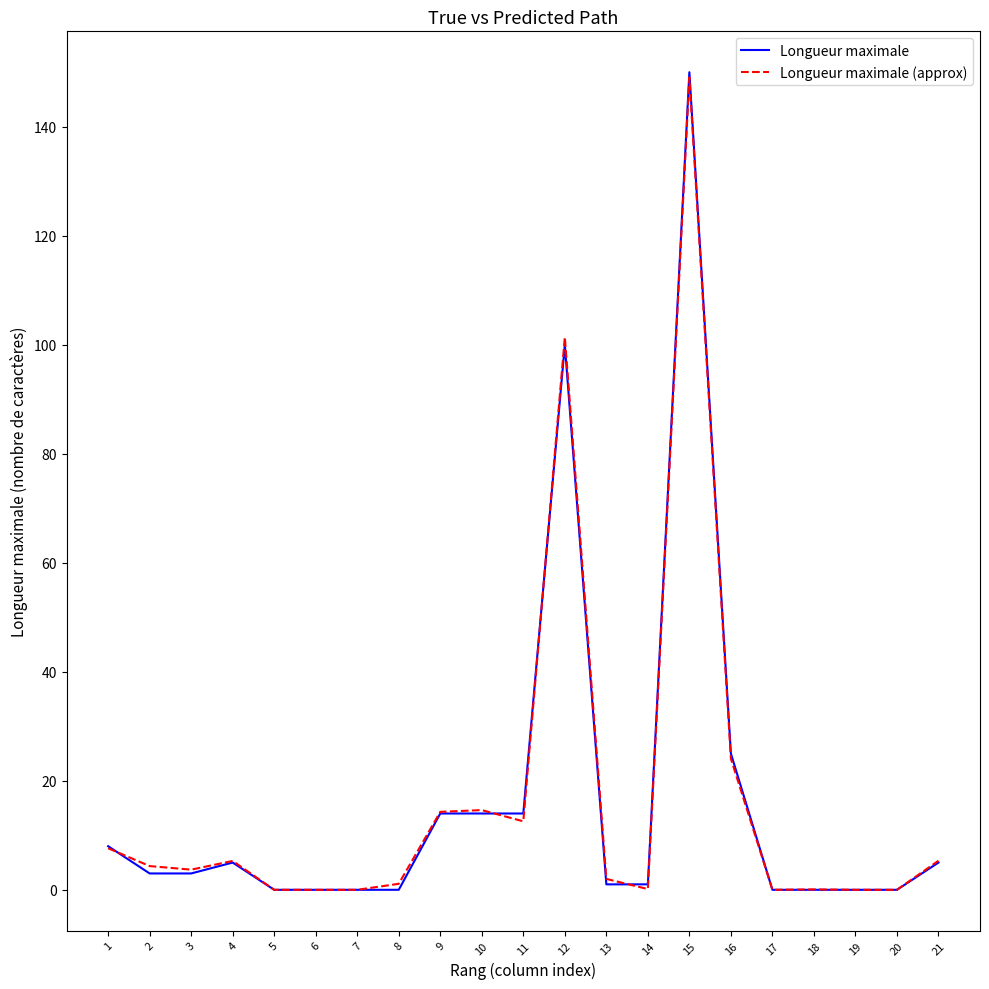

At which label is Longueur maximale closest to 75?

12